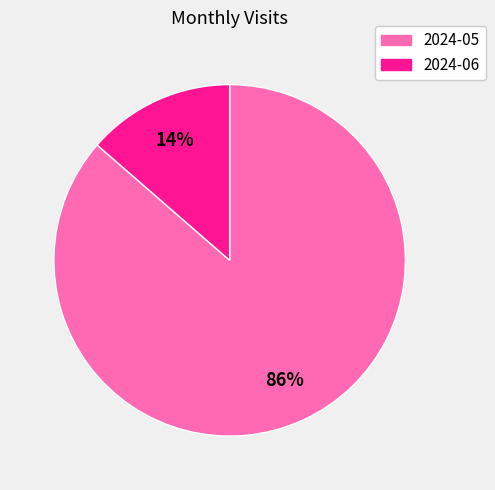

Does 2024-06 account for over 50% of the chart?

No